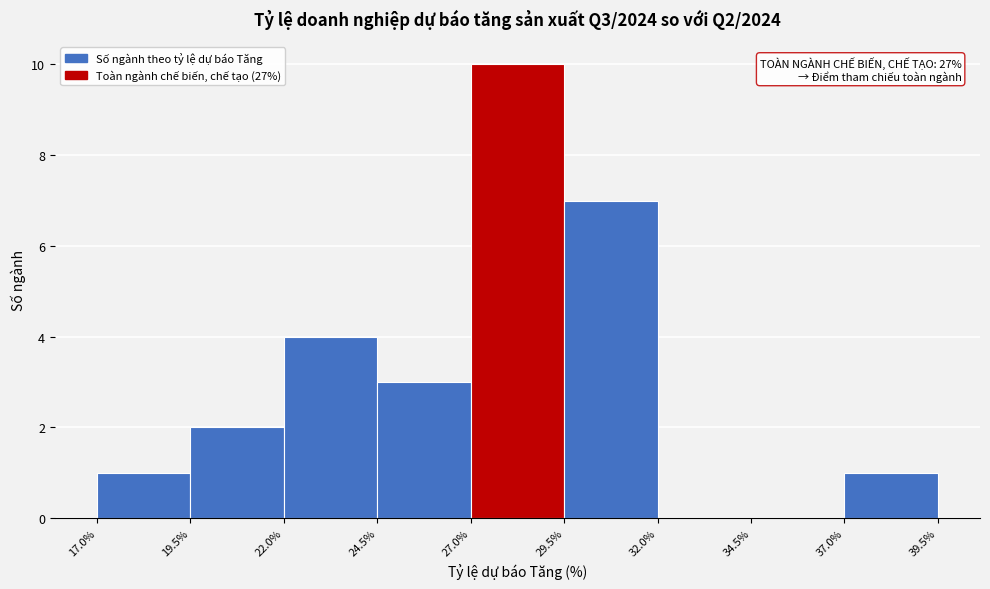

Which range on the x-axis has the tallest bar?

27.0% to 29.5%